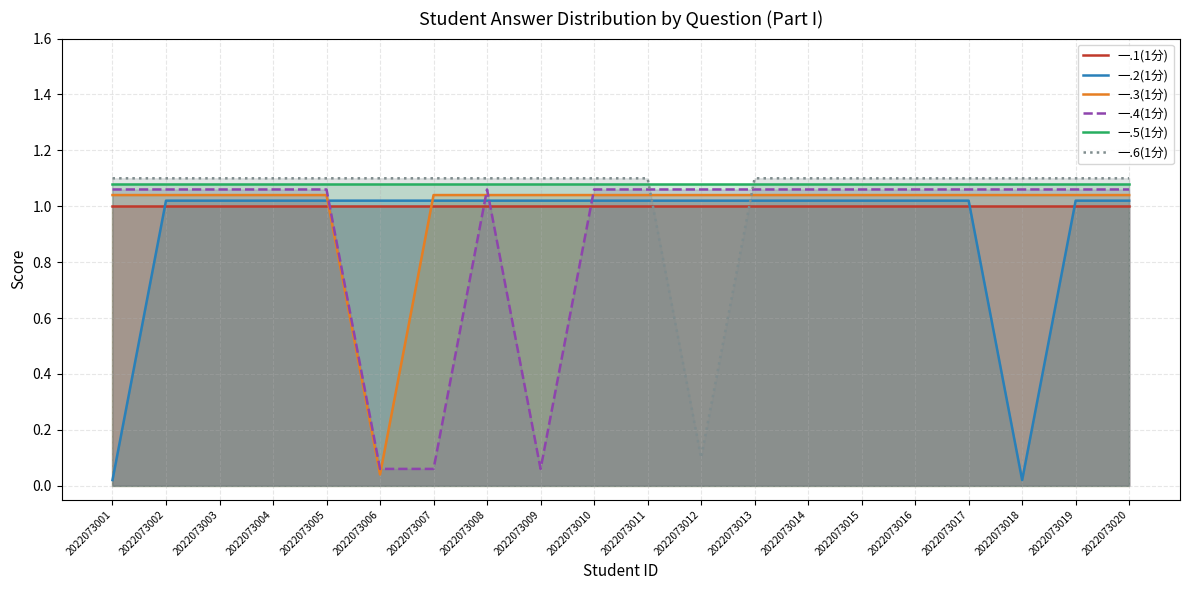

Reading right to left, list all the values displayed in this chart.

一.1(1分): 2022073020=1.0	2022073019=1.0	2022073018=1.0	2022073017=1.0	2022073016=1.0	2022073015=1.0	2022073014=1.0	2022073013=1.0	2022073012=1.0	2022073011=1.0	2022073010=1.0	2022073009=1.0	2022073008=1.0	2022073007=1.0	2022073006=1.0	2022073005=1.0	2022073004=1.0	2022073003=1.0	2022073002=1.0	2022073001=1.0
一.2(1分): 2022073020=1.0	2022073019=1.0	2022073018=0.0	2022073017=1.0	2022073016=1.0	2022073015=1.0	2022073014=1.0	2022073013=1.0	2022073012=1.0	2022073011=1.0	2022073010=1.0	2022073009=1.0	2022073008=1.0	2022073007=1.0	2022073006=1.0	2022073005=1.0	2022073004=1.0	2022073003=1.0	2022073002=1.0	2022073001=0.0
一.3(1分): 2022073020=1.0	2022073019=1.0	2022073018=1.0	2022073017=1.0	2022073016=1.0	2022073015=1.0	2022073014=1.0	2022073013=1.0	2022073012=1.0	2022073011=1.0	2022073010=1.0	2022073009=1.0	2022073008=1.0	2022073007=1.0	2022073006=0.0	2022073005=1.0	2022073004=1.0	2022073003=1.0	2022073002=1.0	2022073001=1.0
一.4(1分): 2022073020=1.1	2022073019=1.1	2022073018=1.1	2022073017=1.1	2022073016=1.1	2022073015=1.1	2022073014=1.1	2022073013=1.1	2022073012=1.1	2022073011=1.1	2022073010=1.1	2022073009=0.1	2022073008=1.1	2022073007=0.1	2022073006=0.1	2022073005=1.1	2022073004=1.1	2022073003=1.1	2022073002=1.1	2022073001=1.1
一.5(1分): 2022073020=1.1	2022073019=1.1	2022073018=1.1	2022073017=1.1	2022073016=1.1	2022073015=1.1	2022073014=1.1	2022073013=1.1	2022073012=1.1	2022073011=1.1	2022073010=1.1	2022073009=1.1	2022073008=1.1	2022073007=1.1	2022073006=1.1	2022073005=1.1	2022073004=1.1	2022073003=1.1	2022073002=1.1	2022073001=1.1
一.6(1分): 2022073020=1.1	2022073019=1.1	2022073018=1.1	2022073017=1.1	2022073016=1.1	2022073015=1.1	2022073014=1.1	2022073013=1.1	2022073012=0.1	2022073011=1.1	2022073010=1.1	2022073009=1.1	2022073008=1.1	2022073007=1.1	2022073006=1.1	2022073005=1.1	2022073004=1.1	2022073003=1.1	2022073002=1.1	2022073001=1.1